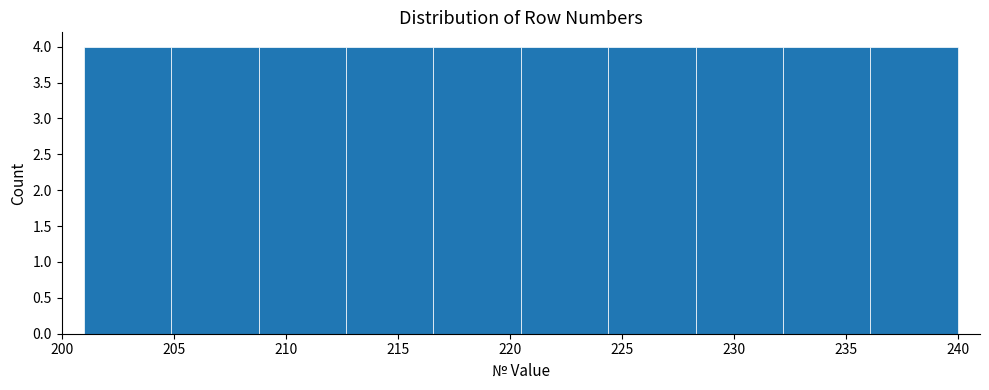

What is the height of the bar covering 212.7 to 216.6 on the x-axis? Neither the bar edges nor the heights are printed on the chart, so give them approximately, as read against the axes.

4